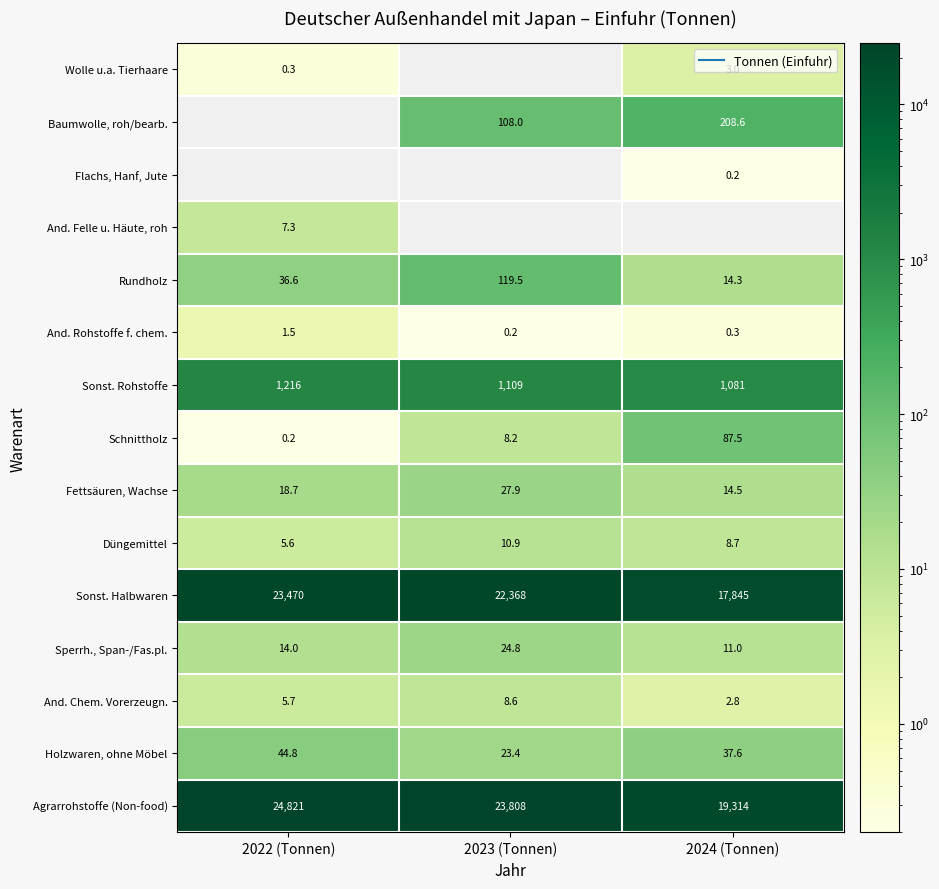

What is the sum of the And. Chem. Vorerzeugn. values at 2024 (Tonnen) and 2022 (Tonnen)?

8.5